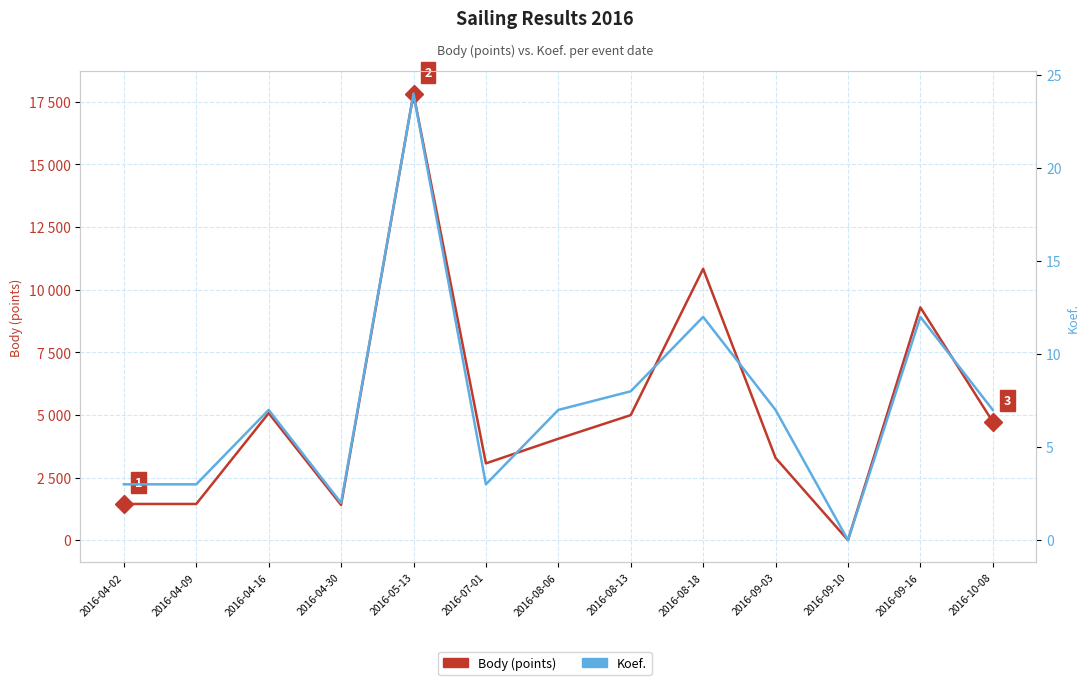

Which series has the largest total across all categories?

Body (points)